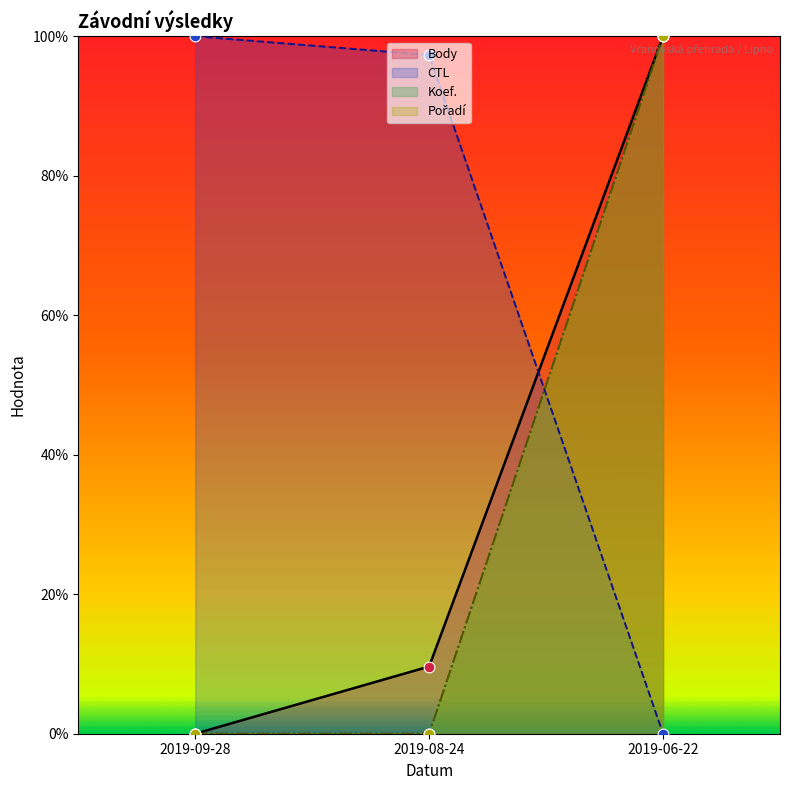

At which category is the sum across all series the highest?

2019-06-22